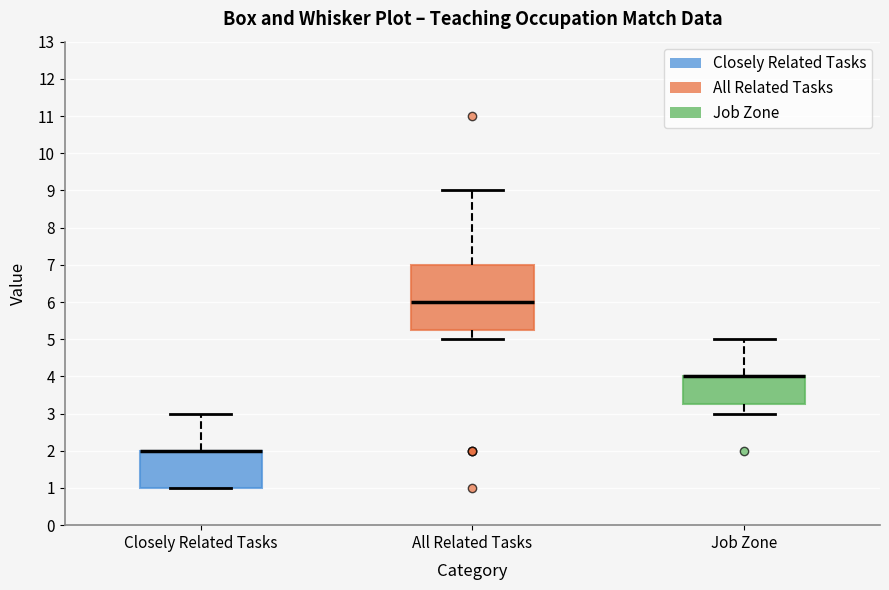

Which box is the tallest, from its lower edge to its upper edge?

All Related Tasks